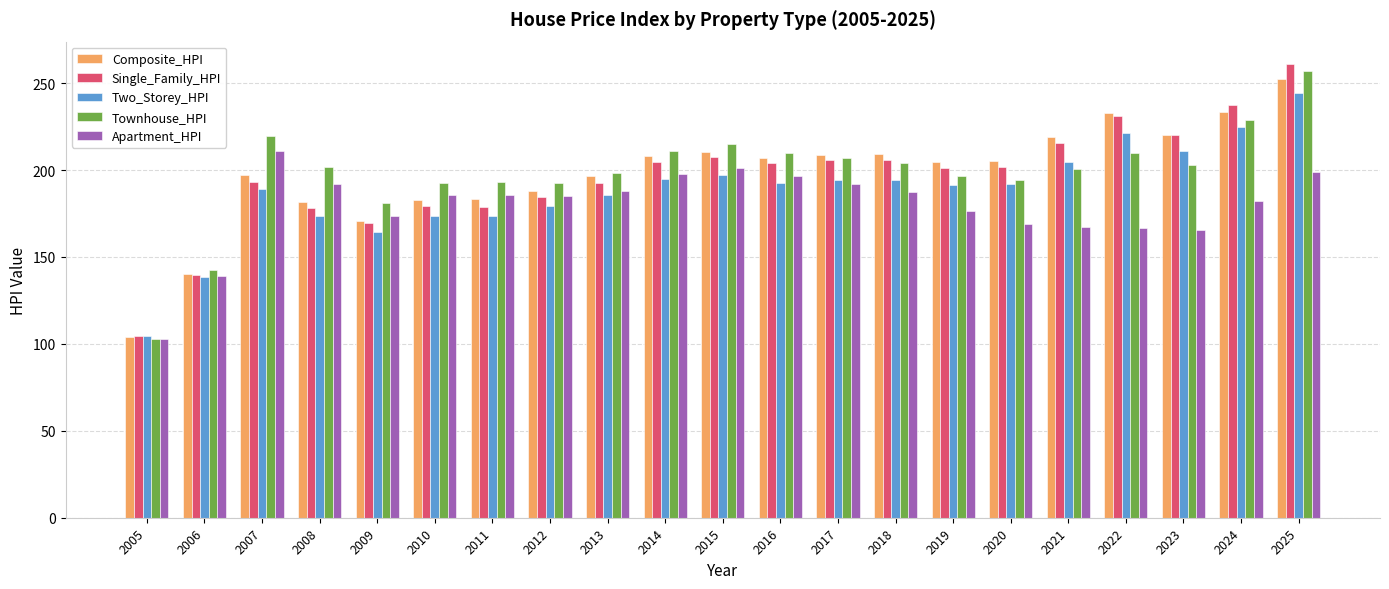

What is the value of the Composite_HPI bar at the 3rd from the left?

197.4